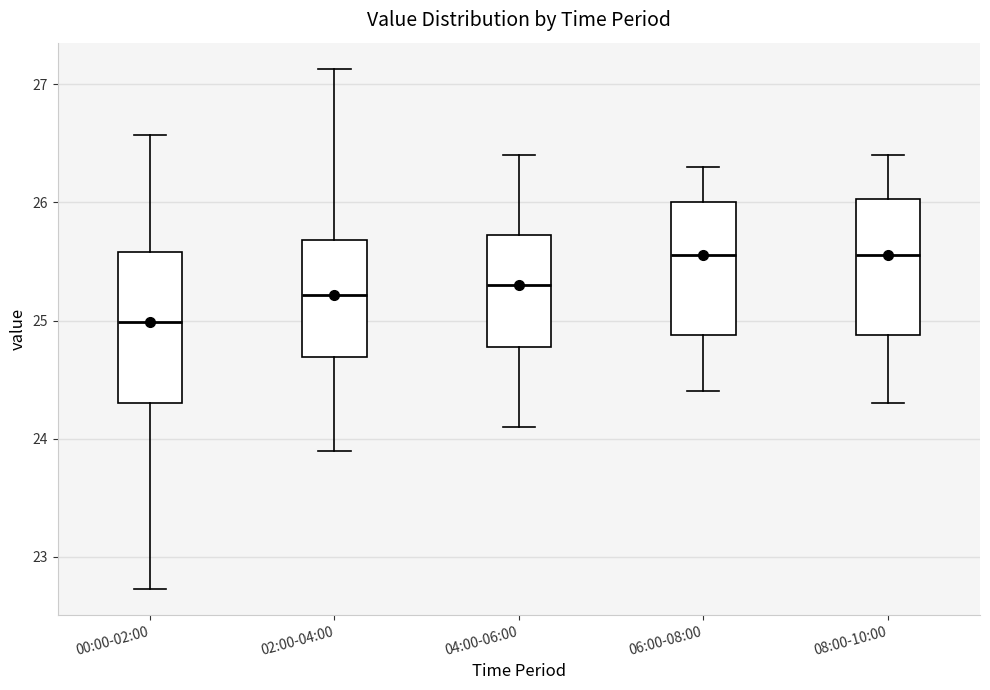

Which box's median line is the lowest?

00:00-02:00